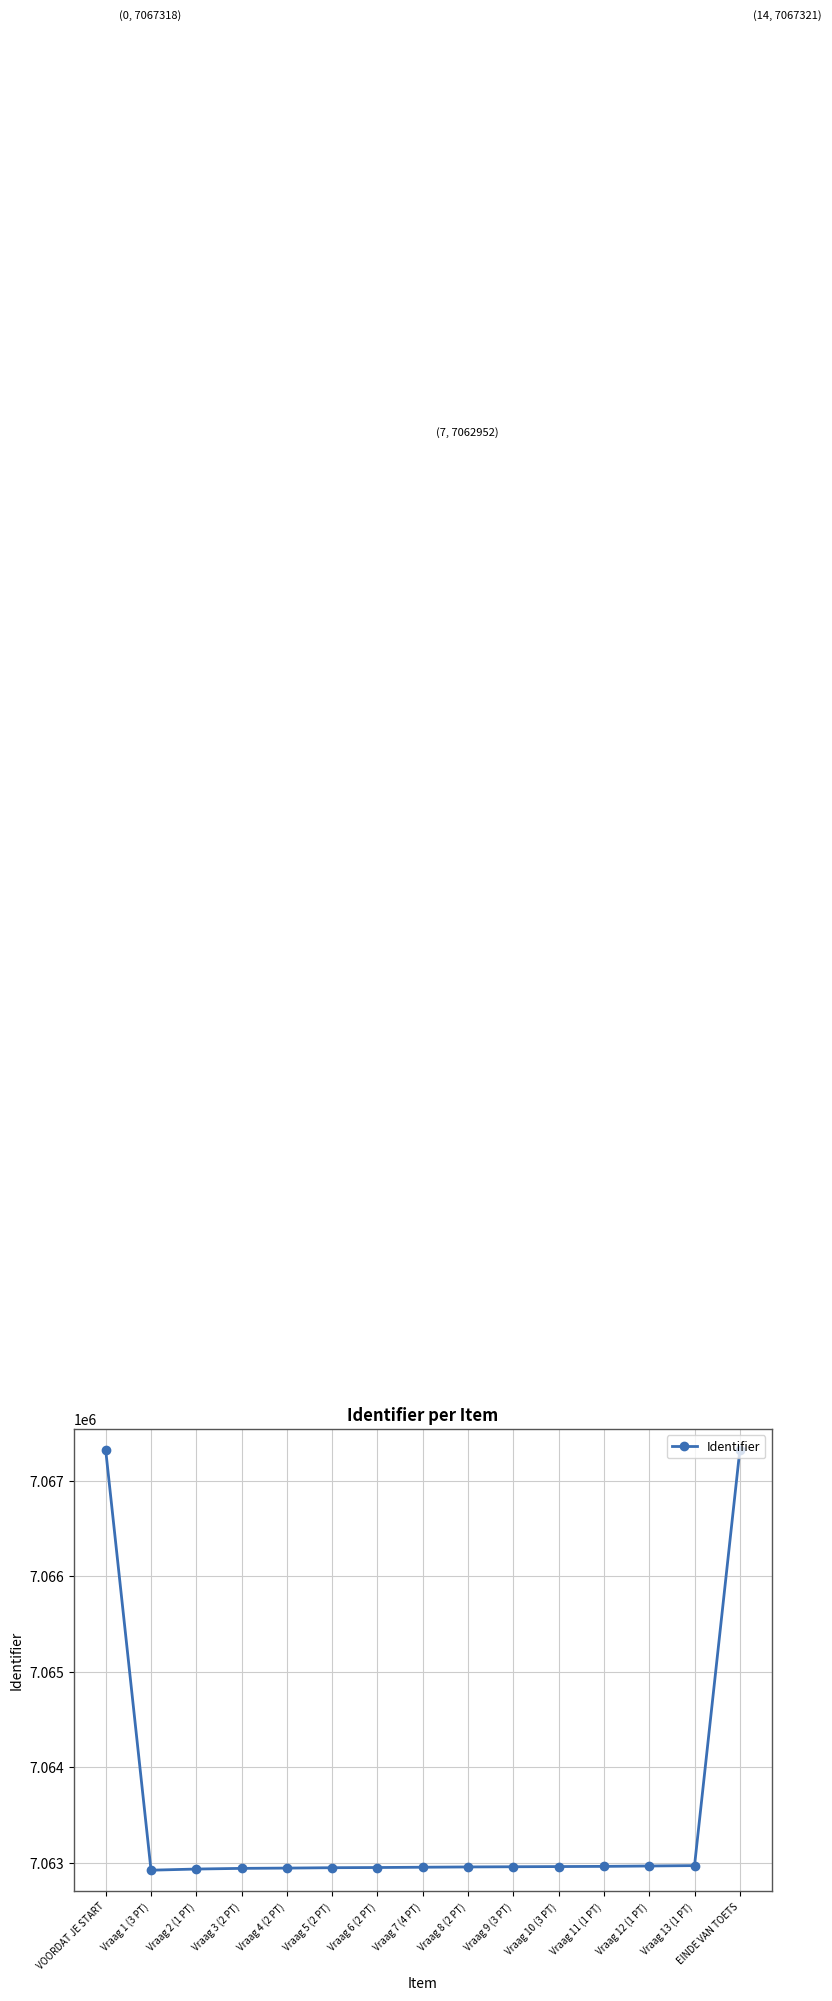

What is the sum of all values?

105952990